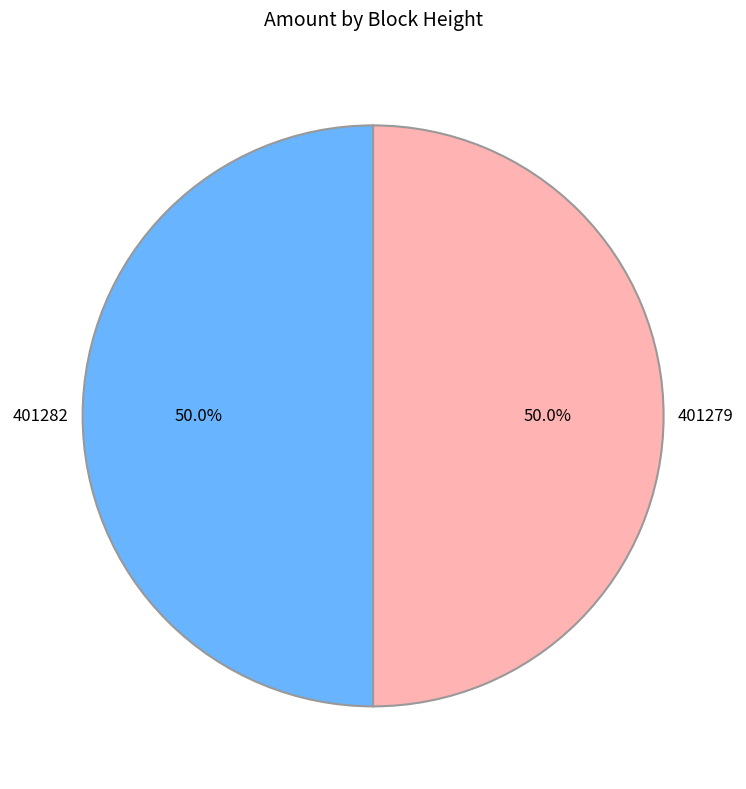

What percentage is the 401282 slice, to the nearest percent?

50%